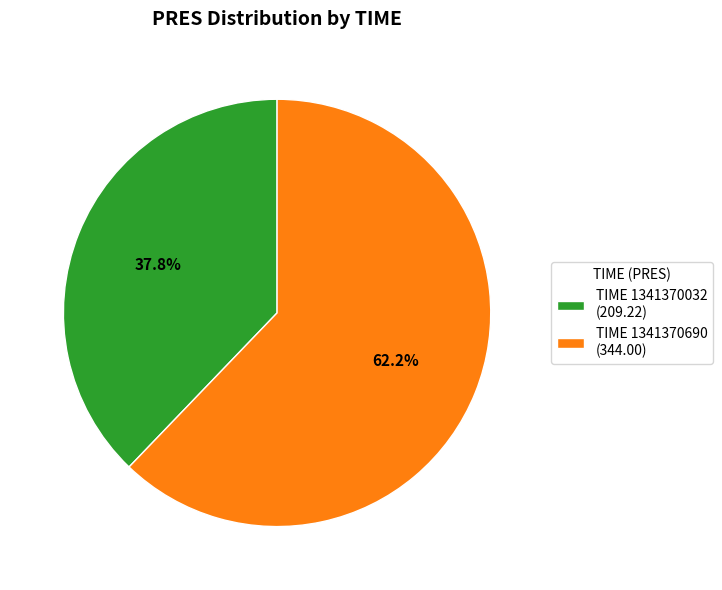

What is the majority slice?

TIME 1341370690 (344.00)